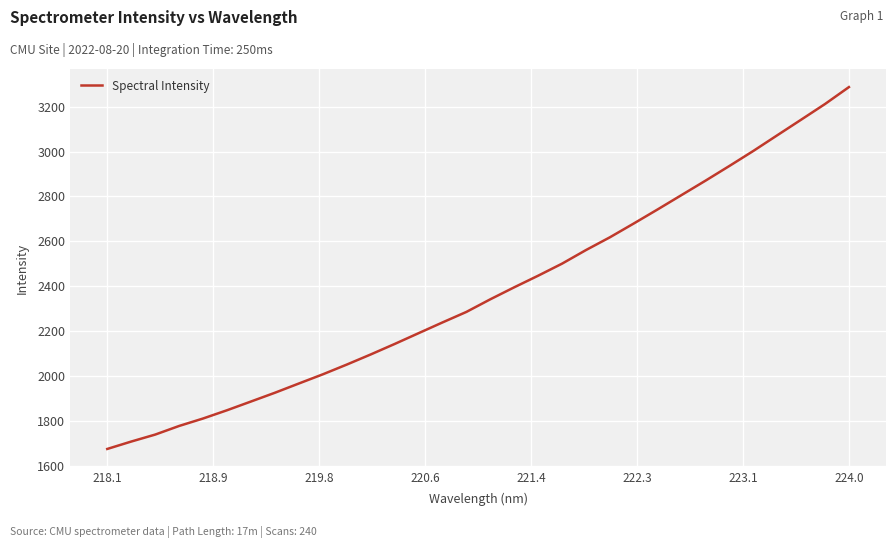

What is the greatest value displayed?

3286.9